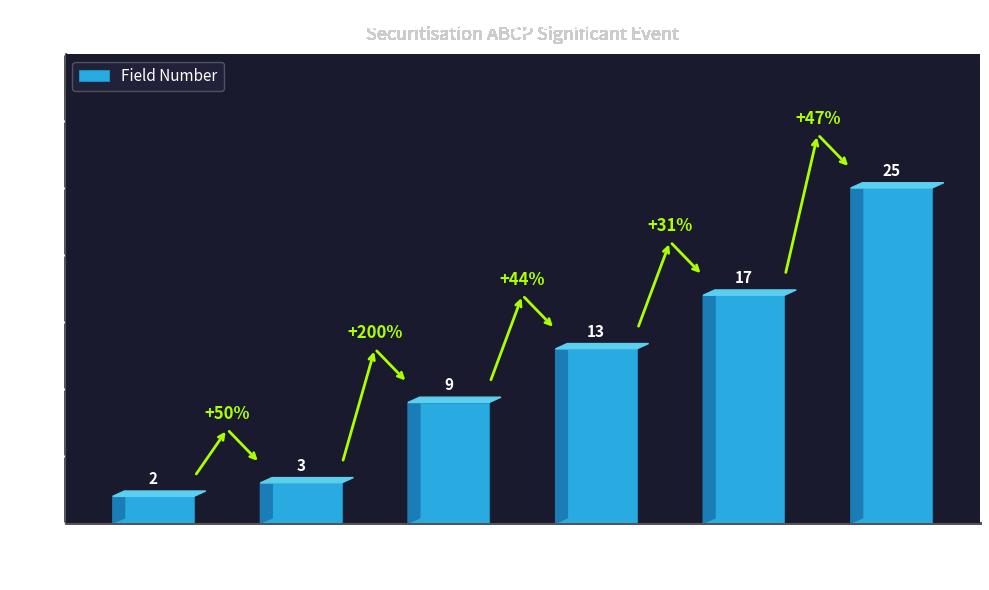

Reading left to right, transcribe all the data shown in this chart.

SEAS1=2	SEAS2=3	SEAS3=9	SEAS4=13	SEAS5=17	SEAS6=25